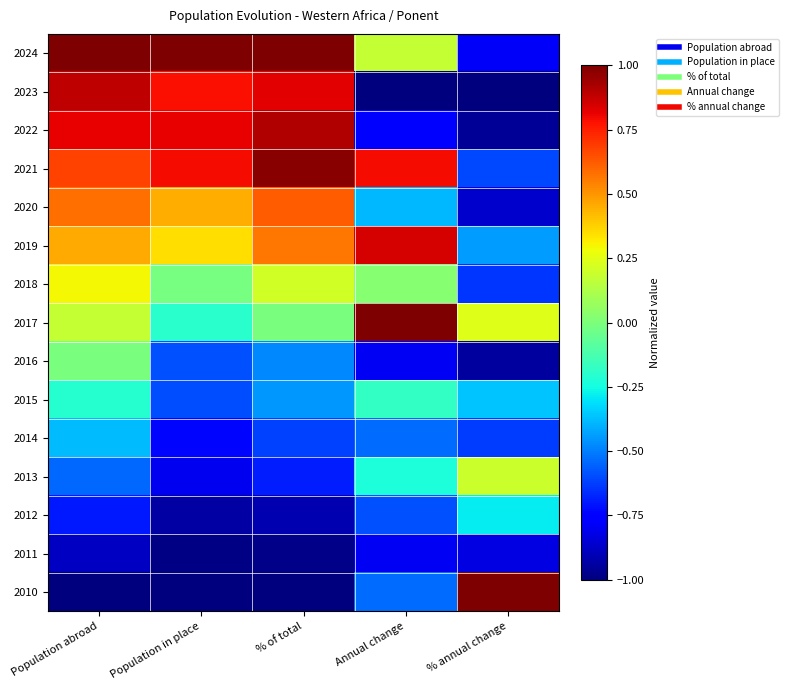

Which has a higher value, Population abroad or % annual change?

Population abroad